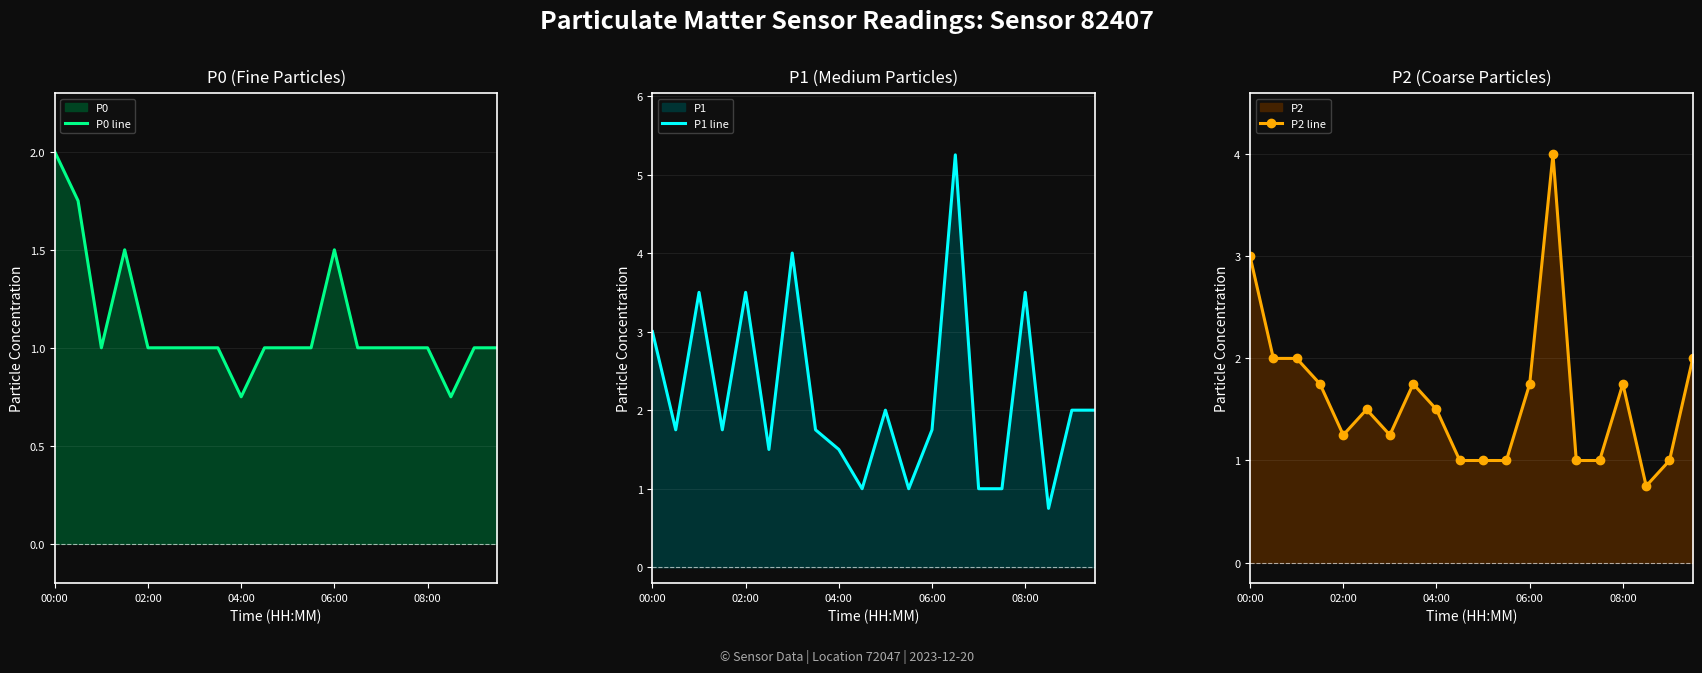

How many P0 line values are between 1 and 2?

18